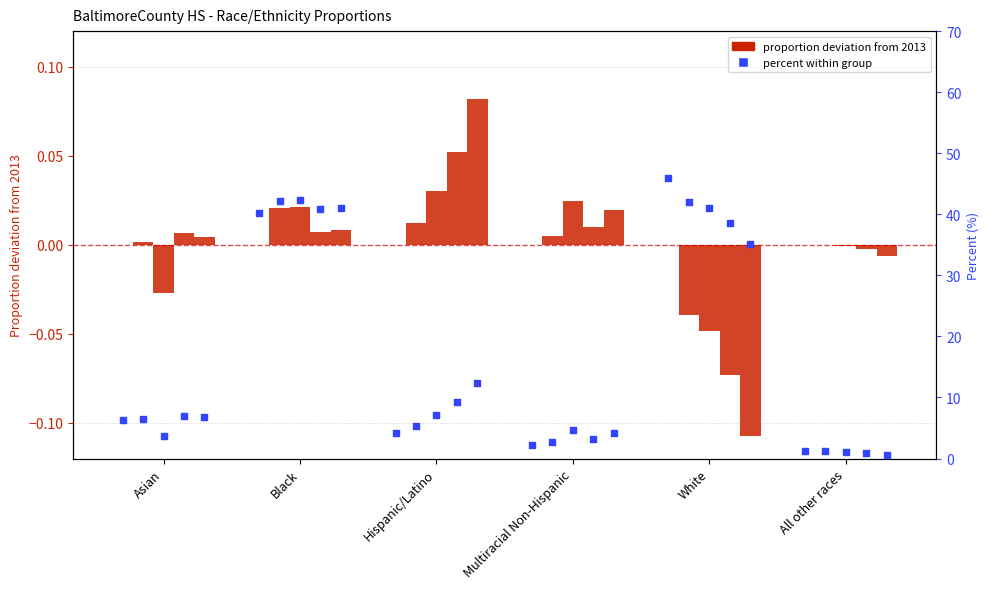

At which category is the sum across all series the highest?

Black